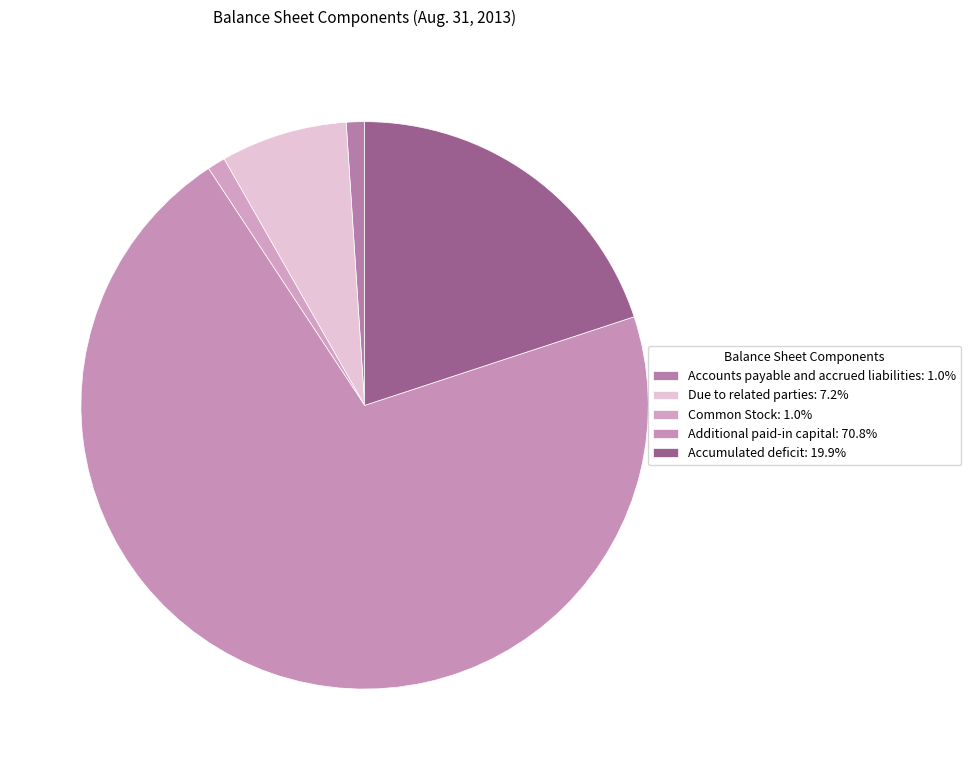

How many slices are in this pie chart?

5